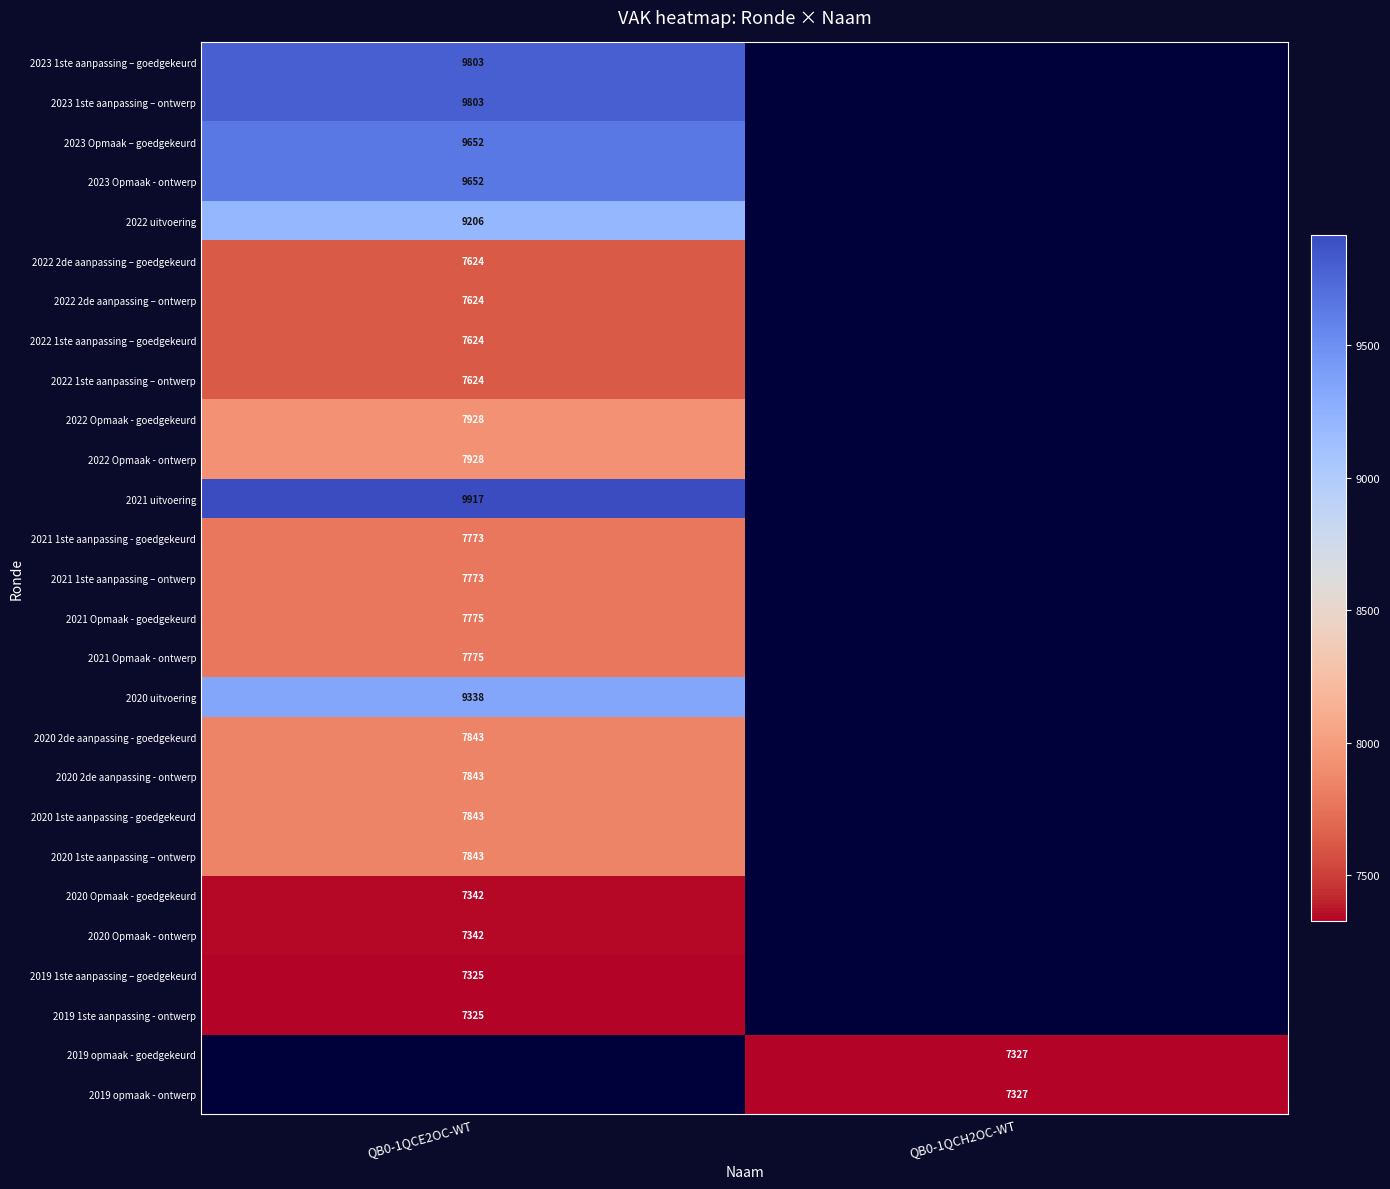

How many categories are shown in the chart?

2